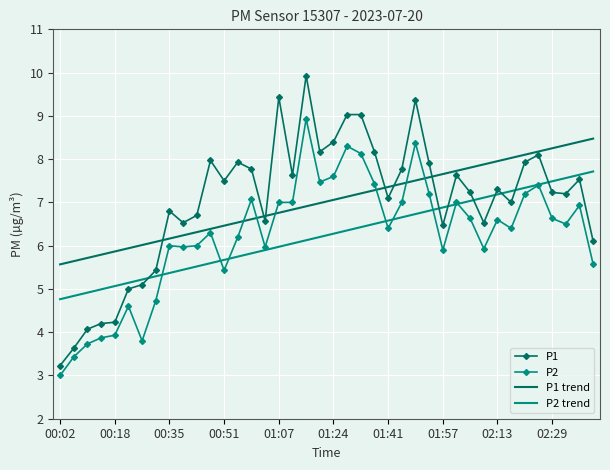

Rank the series by their maximum value, from lowest to highest.

P2 trend, P1 trend, P2, P1